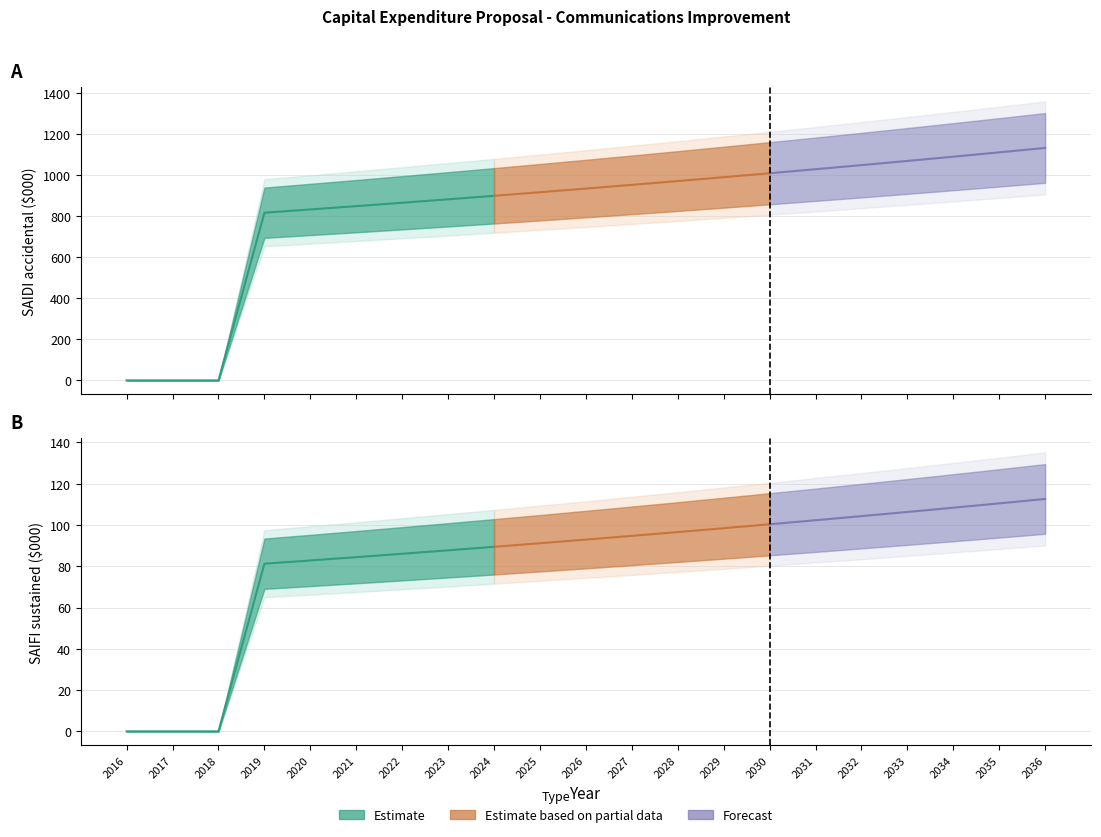

What is the spread (max minus min) of values at 2032?

1174.3